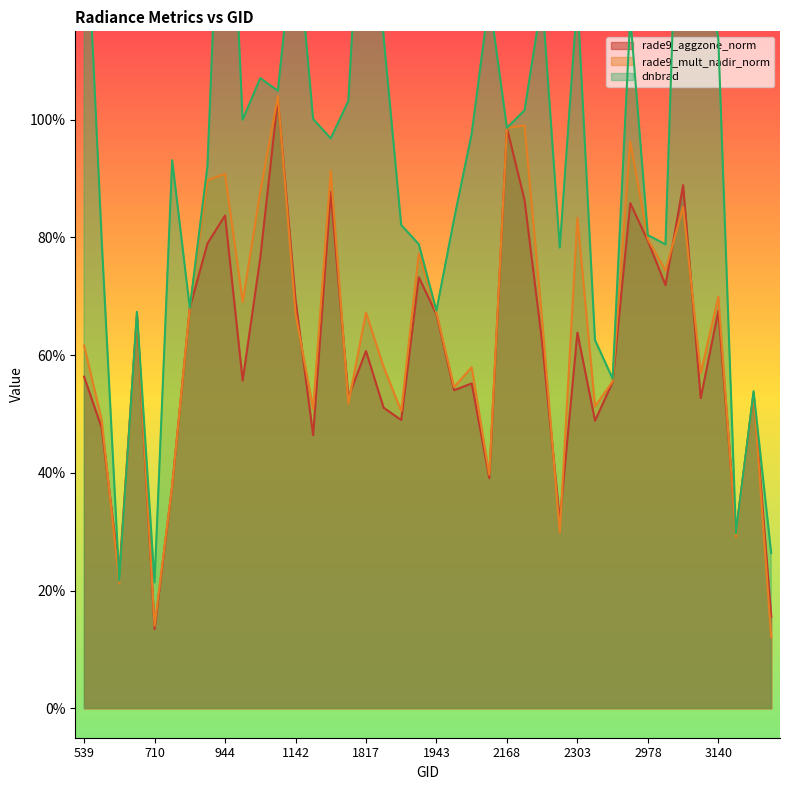

The rade9_aggzone_norm series shows 0.3 at 3176. True or false?

True